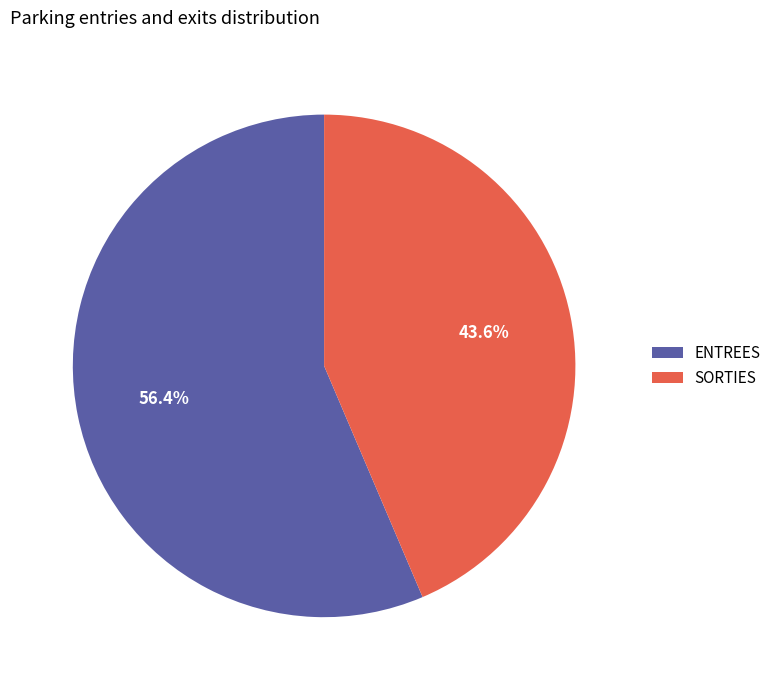

How many slices are in this pie chart?

2